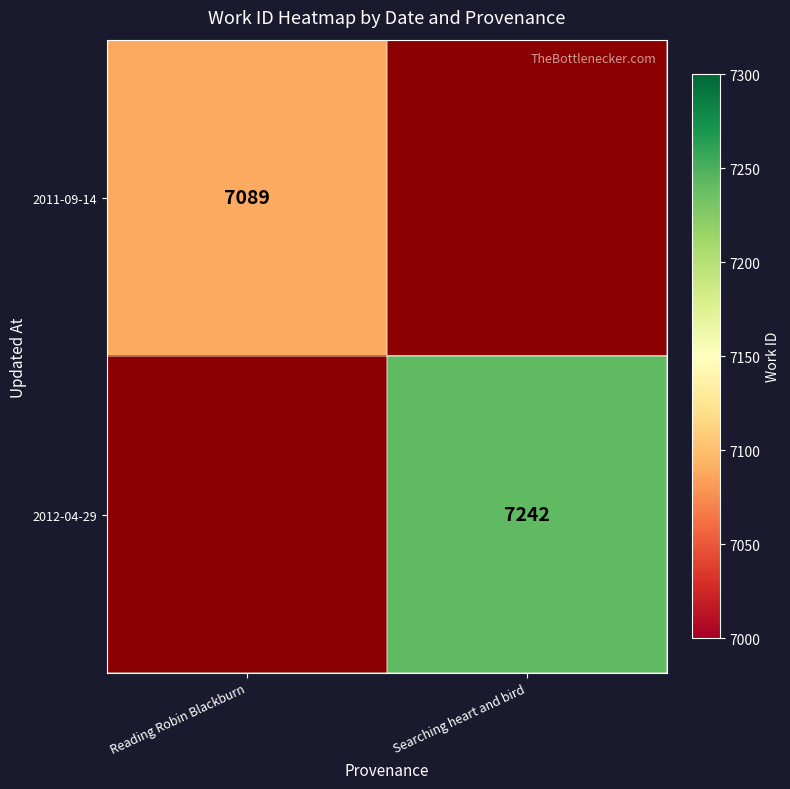

Is it true that 2012-04-29 equals 7242 at Searching heart and bird?

True